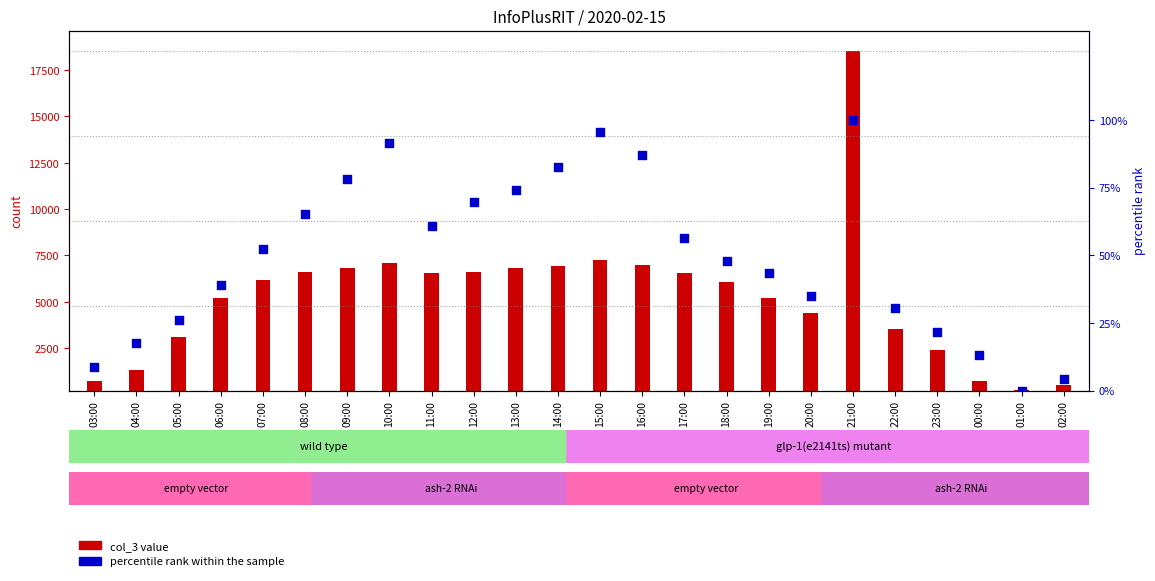

Is the value of col_3 value at 20:00 greater than the value of percentile rank within the sample at 03:00?

Yes